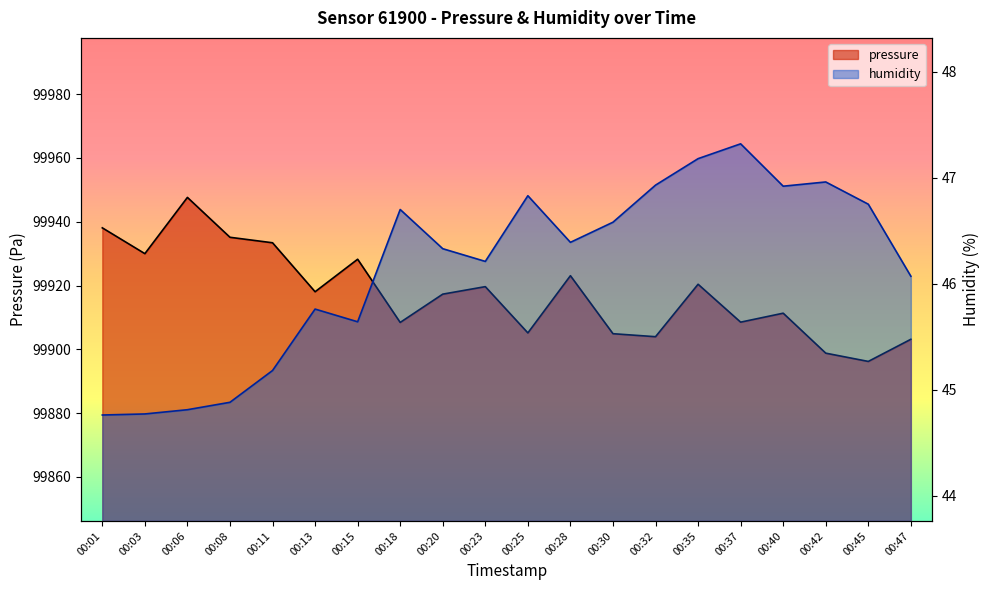

What is the sum of all pressure values?

1998351.6